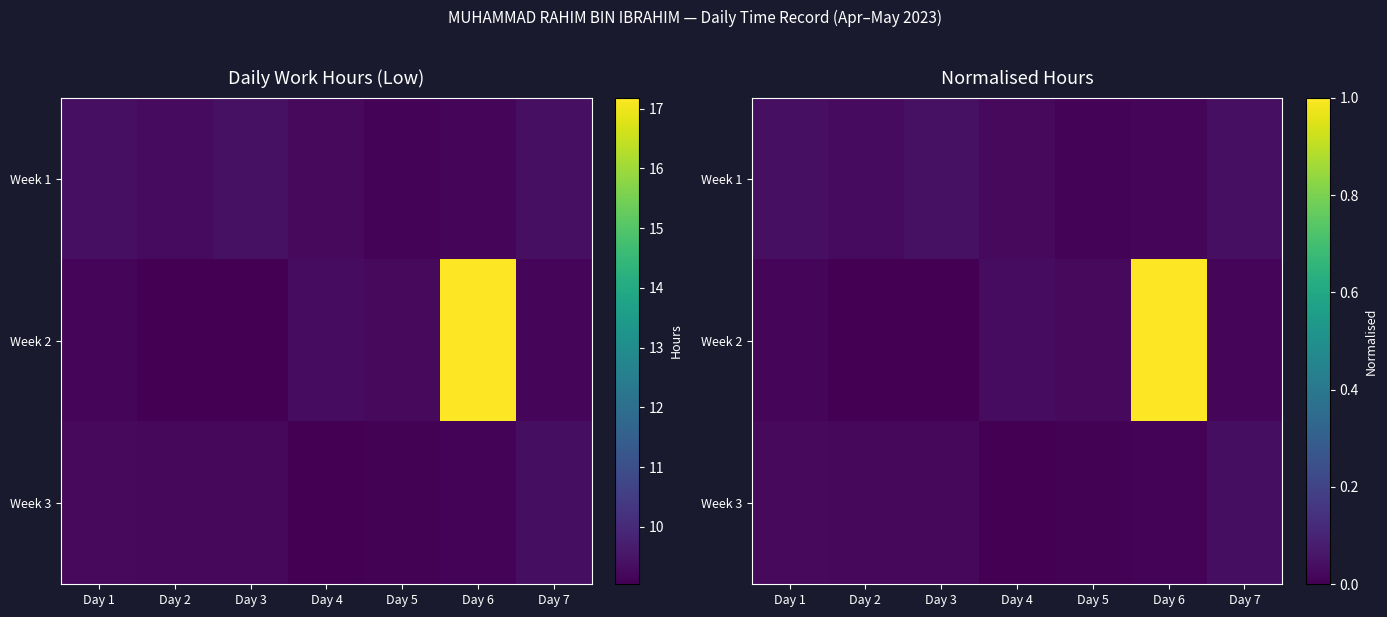

Which series changed the most between Day 3 and Day 7?

Week 3